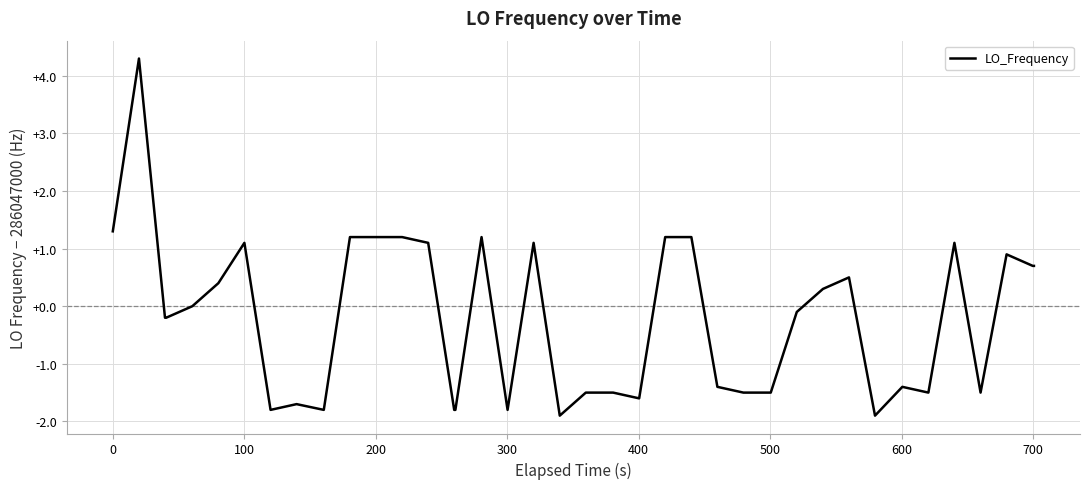

What is the smallest value displayed?

-1.9